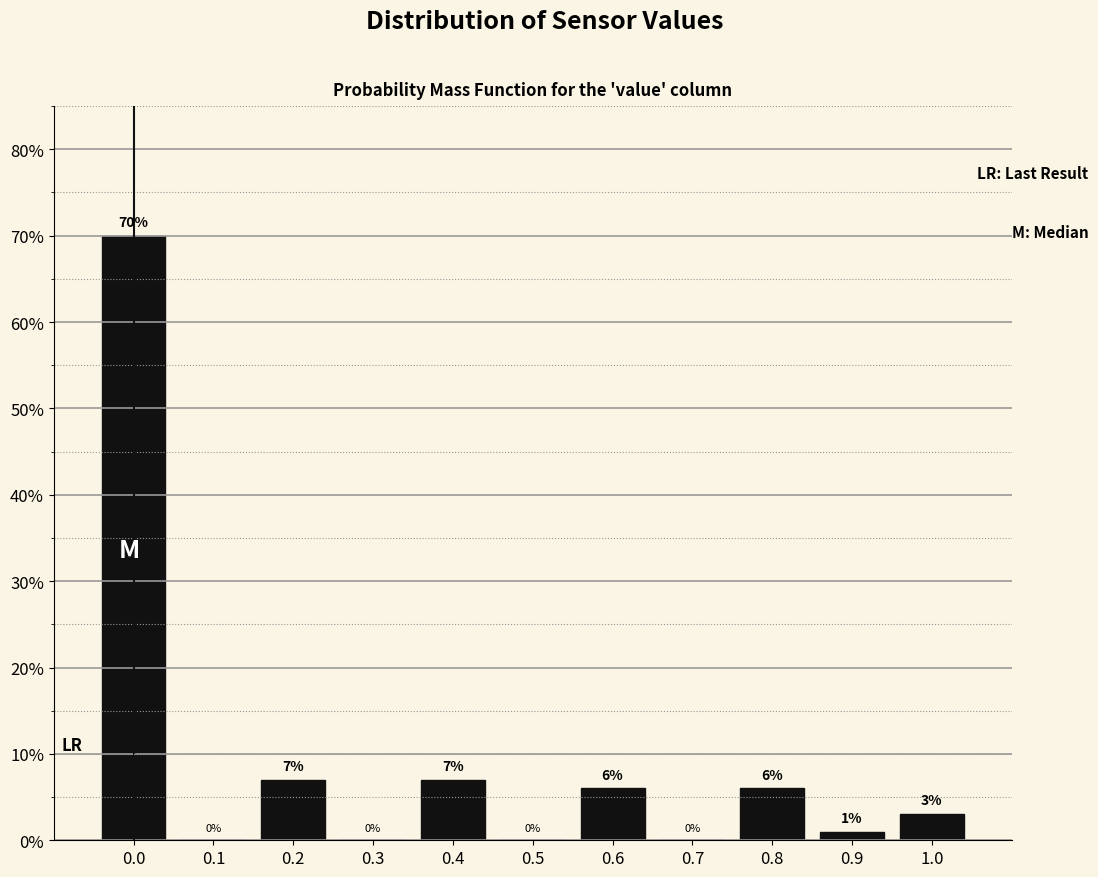

What is the height of the bar covering 0.15 to 0.25 on the x-axis?

7